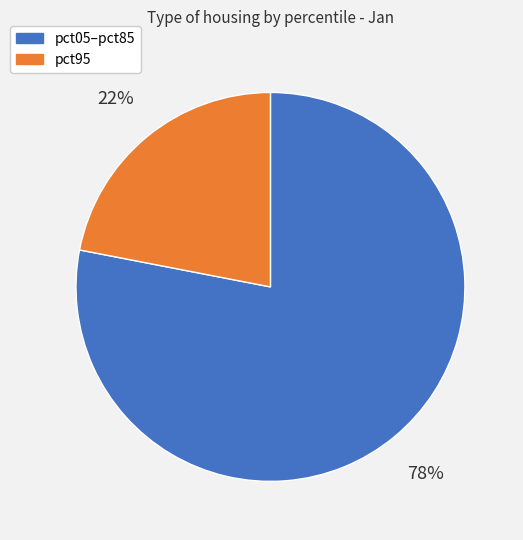

To the nearest percent, what is the difference between the largest and smallest slice percentages?

56%